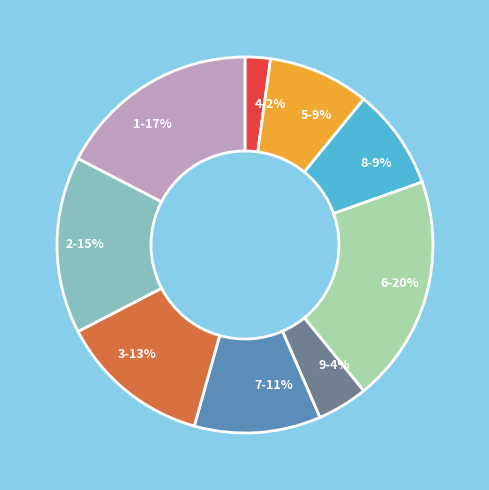

Do 9 and 7 together represent more than half of the pie?

No